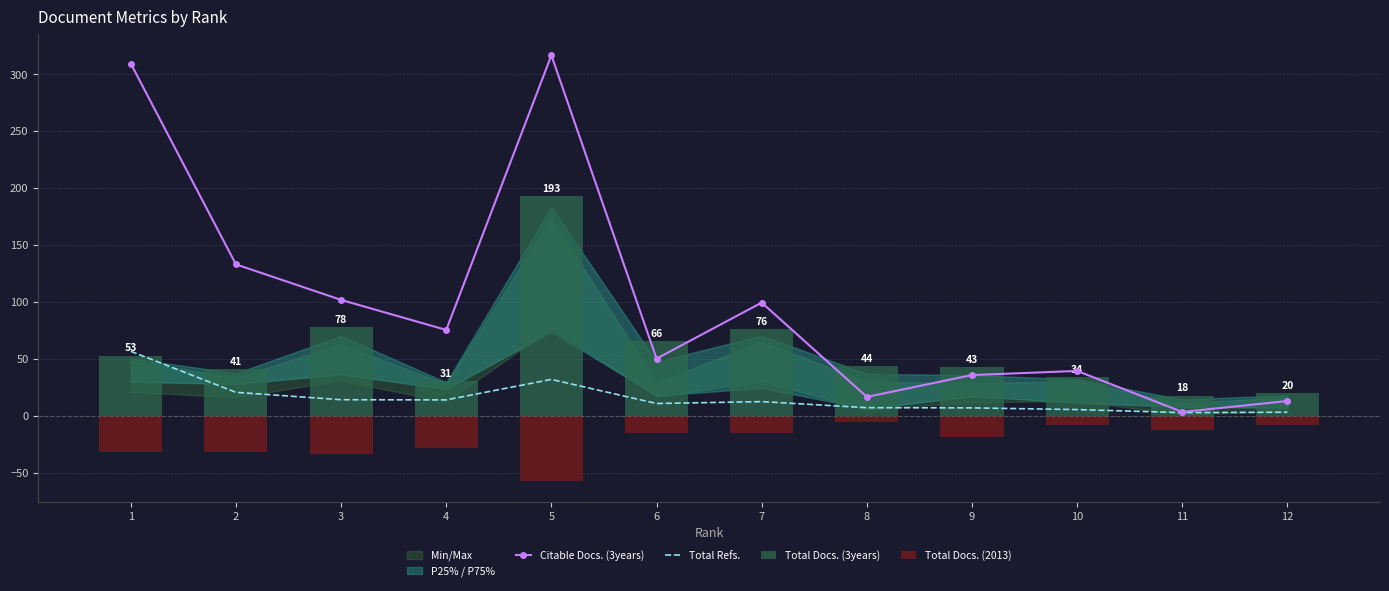

Reading left to right, transcribe all the data shown in this chart.

Citable Docs. (3years): 1=309.6	2=133.2	3=102.0	4=75.6	5=316.8	6=50.4	7=99.6	8=16.8	9=36.0	10=39.6	11=3.6	12=13.2
Total Refs.: 1=56.8	2=20.8	3=14.3	4=14.2	5=32.2	6=11.0	7=12.7	8=7.3	9=7.2	10=5.7	11=3.0	12=3.3
Total Docs. (3years): 1=53.0	2=41.0	3=78.0	4=31.0	5=193.0	6=66.0	7=76.0	8=44.0	9=43.0	10=34.0	11=18.0	12=20.0
Total Docs. (2013): 1=-31.2	2=-32.0	3=-33.6	4=-28.0	5=-56.8	6=-15.2	7=-15.2	8=-5.6	9=-18.4	10=-8.0	11=-12.0	12=-8.0